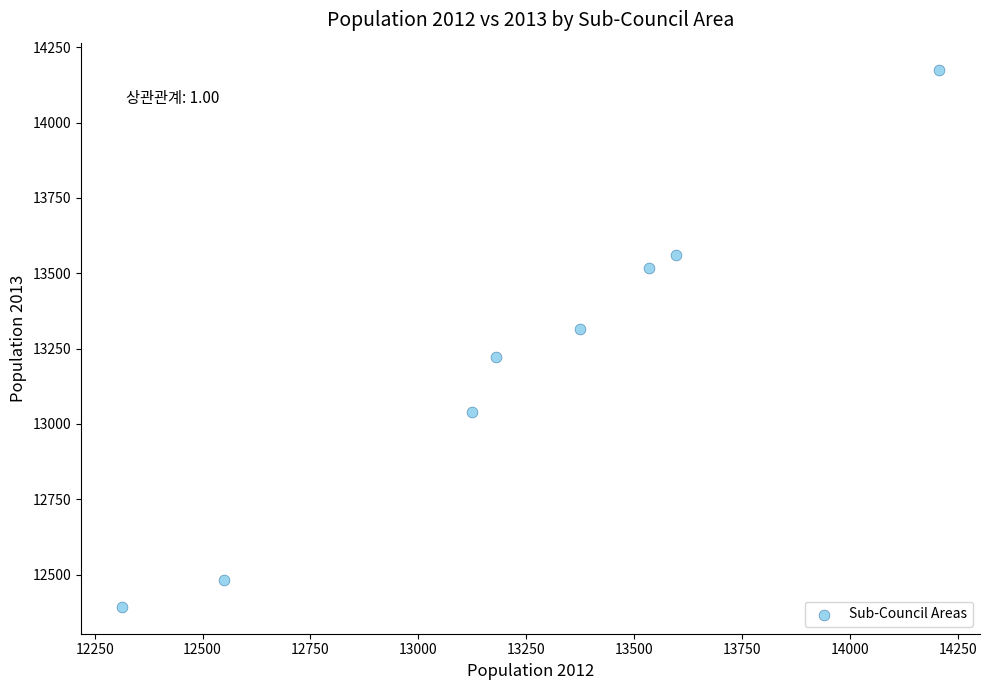

What is the range of Y values (max minus min)?

1782.6